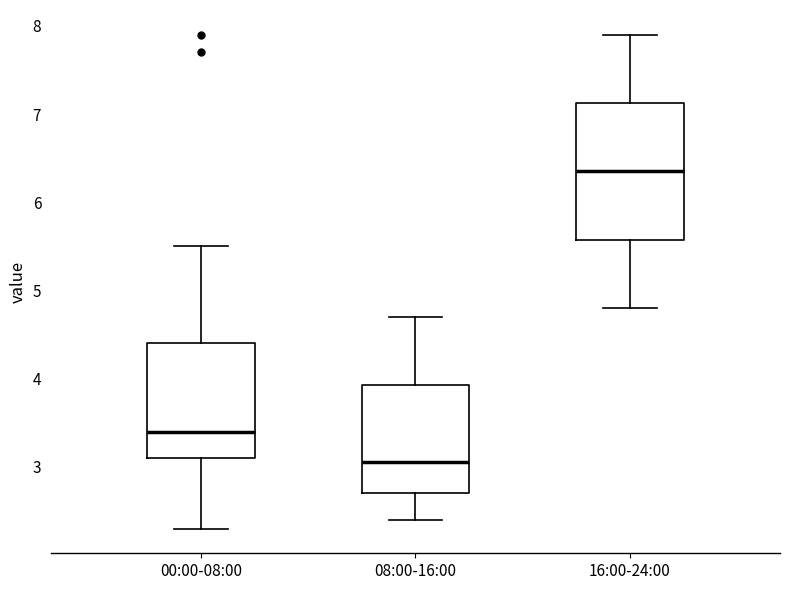

Which box has the lowest median line?

08:00-16:00